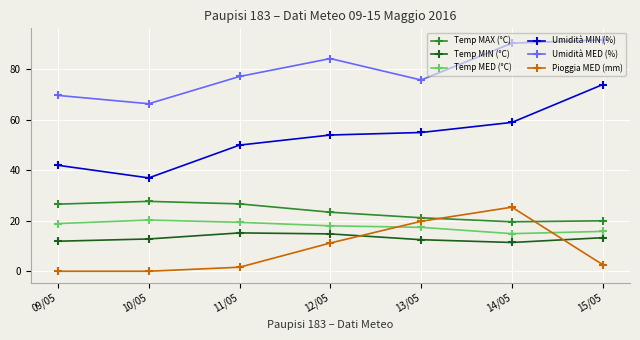

Is the value of Pioggia MED (mm) at 09/05 greater than the value of Temp MIN (°C) at 15/05?

No